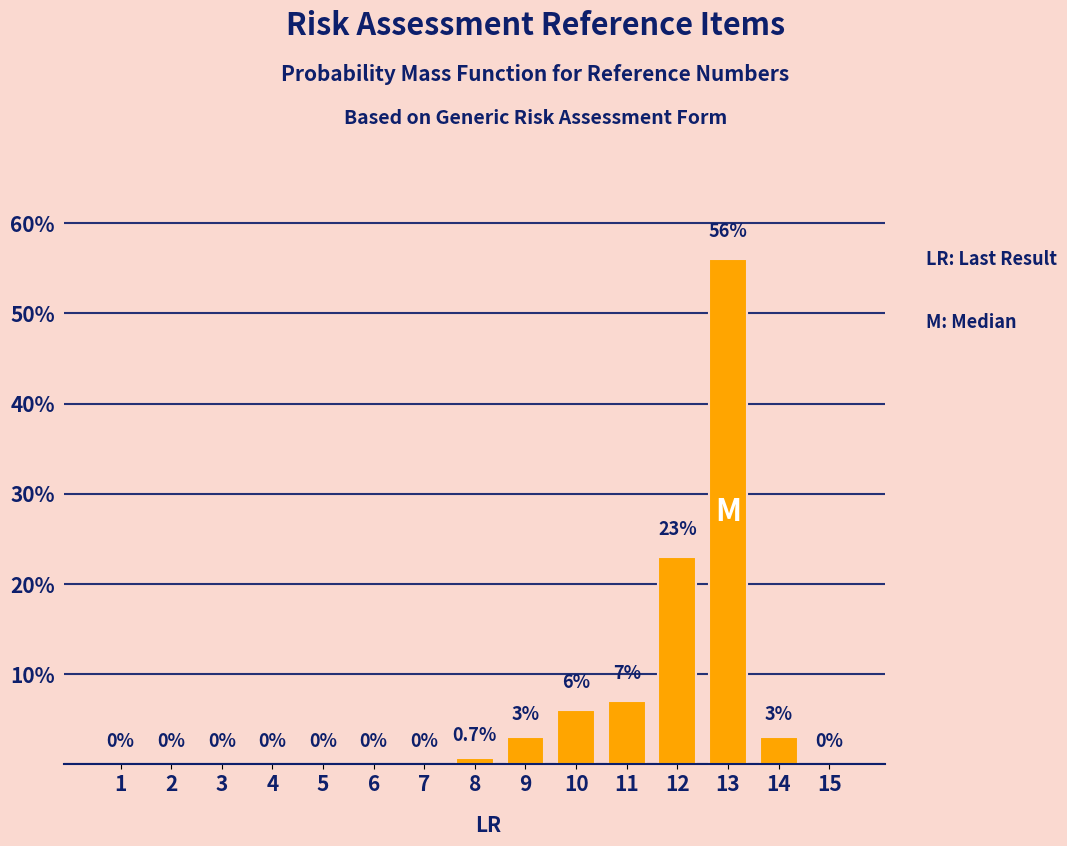

Reading left to right, transcribe all the data shown in this chart.

1=0.0	2=0.0	3=0.0	4=0.0	5=0.0	6=0.0	7=0.0	8=0.7	9=3.0	10=6.0	11=7.0	12=23.0	13=56.0	14=3.0	15=0.0